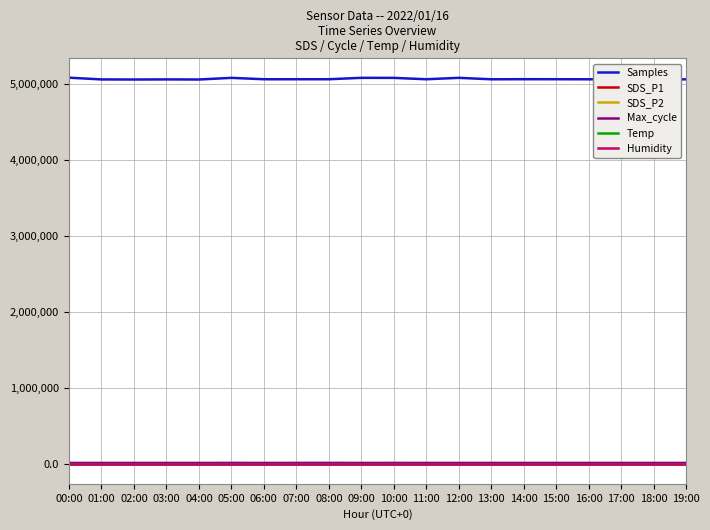

True or false: Samples has a value of 8020874.9 at 14:00.

False